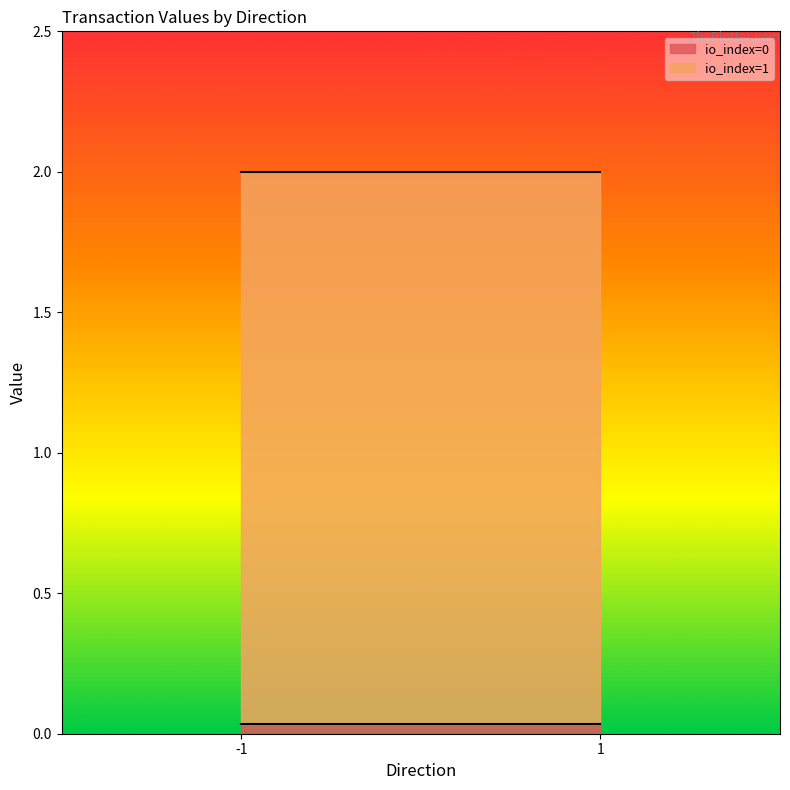

Which category has the lowest value in the io_index series?

-1